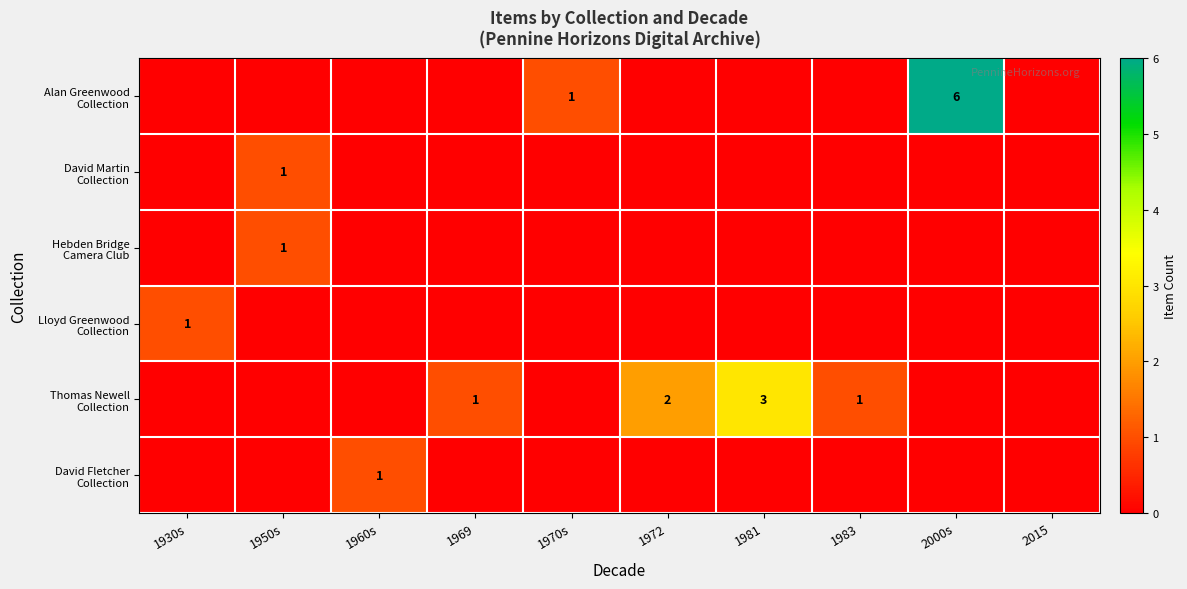

At 1972, list the series in order from largest to smallest.

Thomas Newell Collection, Alan Greenwood Collection, David Martin Collection, Hebden Bridge Camera Club, Lloyd Greenwood Collection, David Fletcher Collection